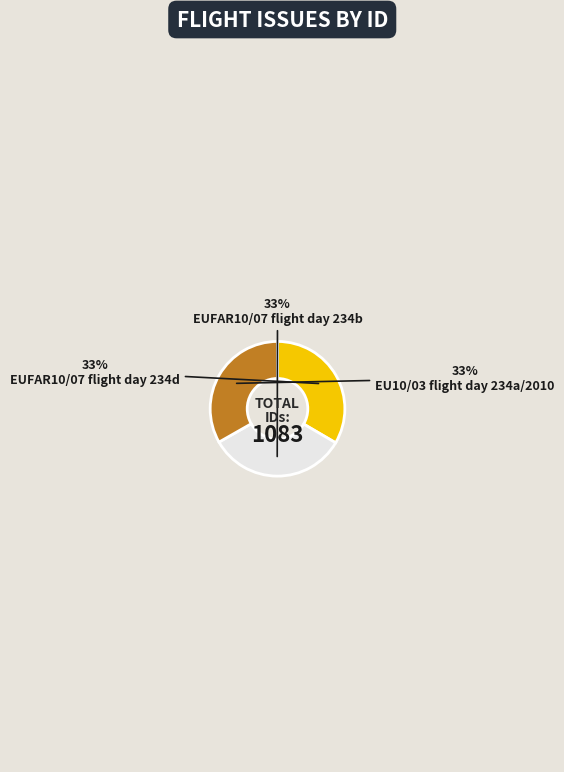

To the nearest percent, what is the combined percentage of EUFAR10/07 flight day 234d and EU10/03 flight day 234a/2010?

67%